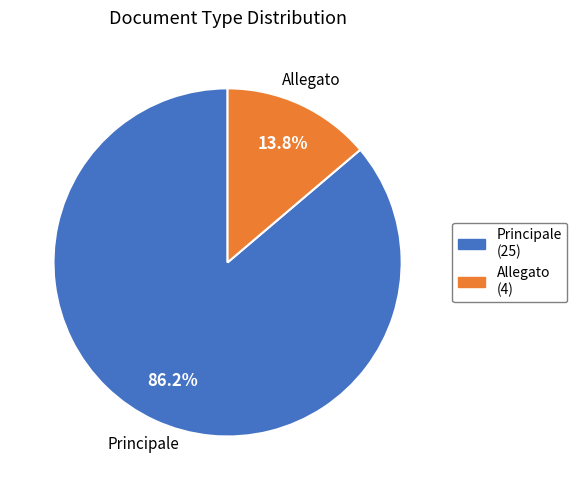

What percentage do Allegato and Principale together represent?

100.0%